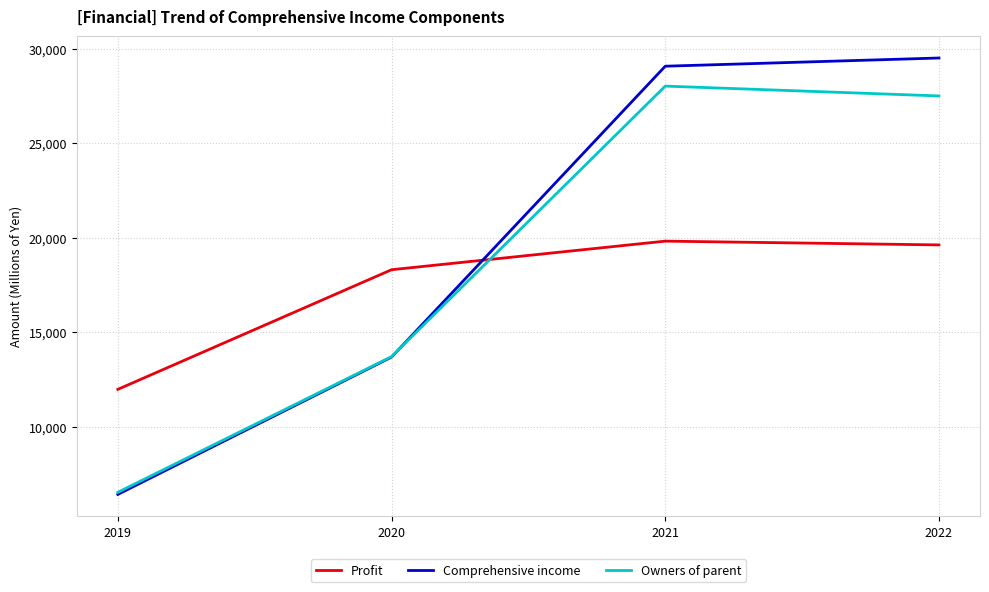

List the series in order of their peak value, lowest first.

Profit, Owners of parent, Comprehensive income